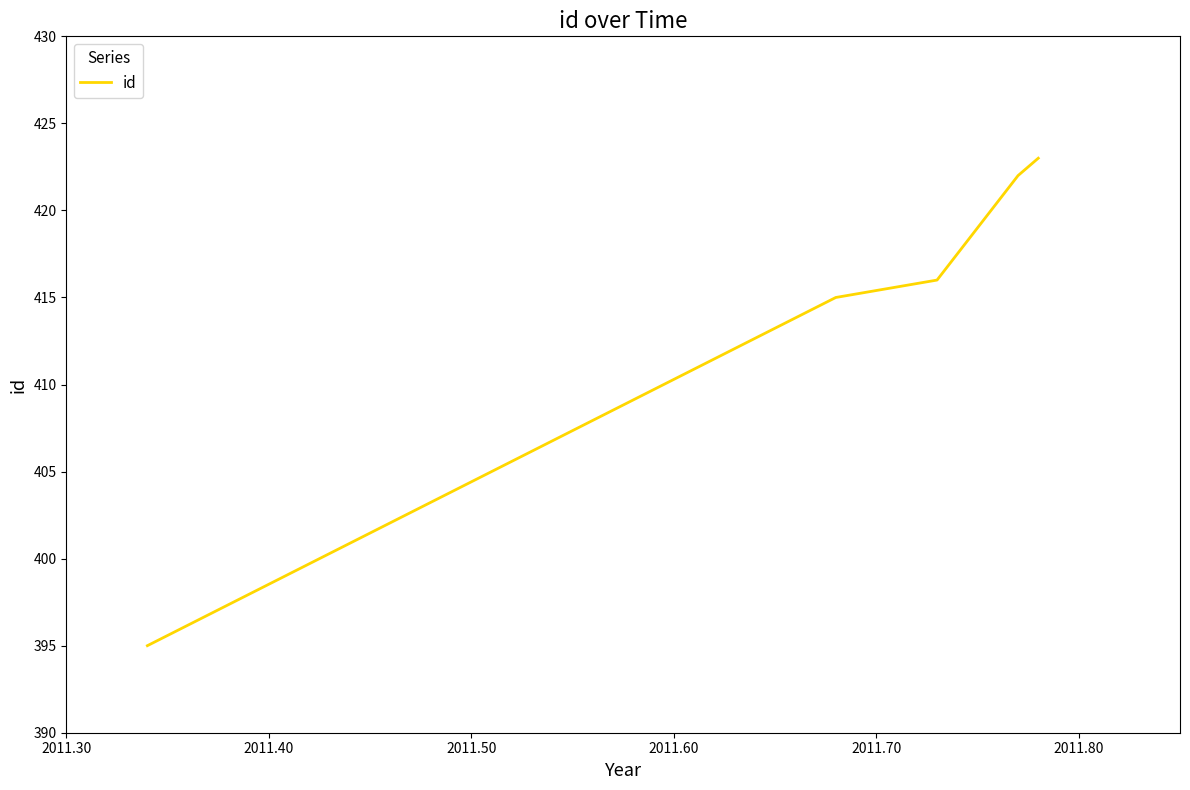

True or false: the data has more than 2 interior local peaks.

False